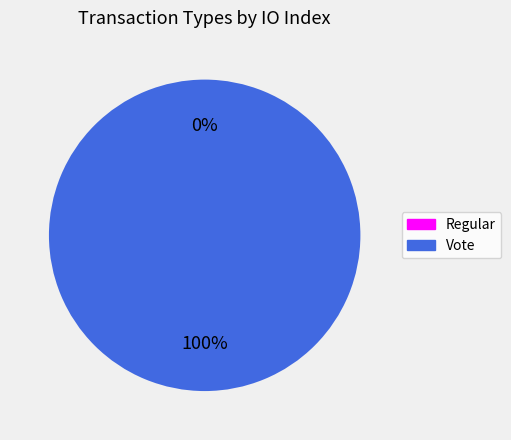

Which slice is the largest?

Vote